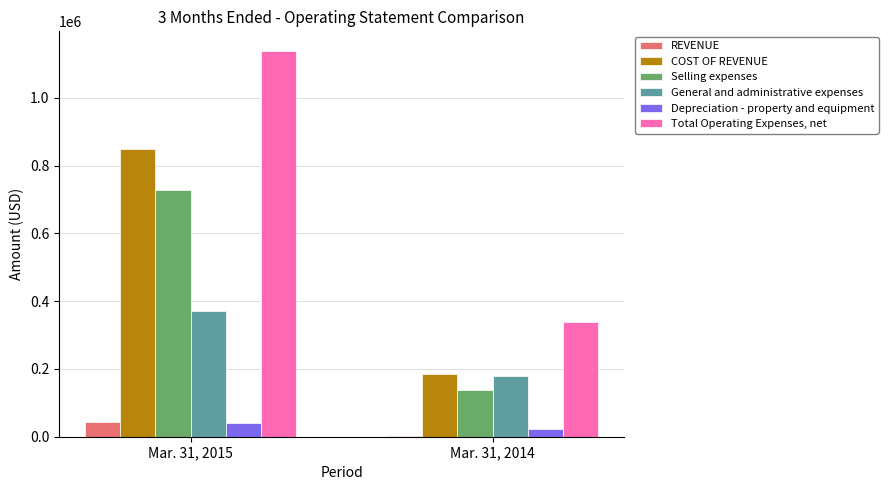

How many distinct data groups are displayed?

6